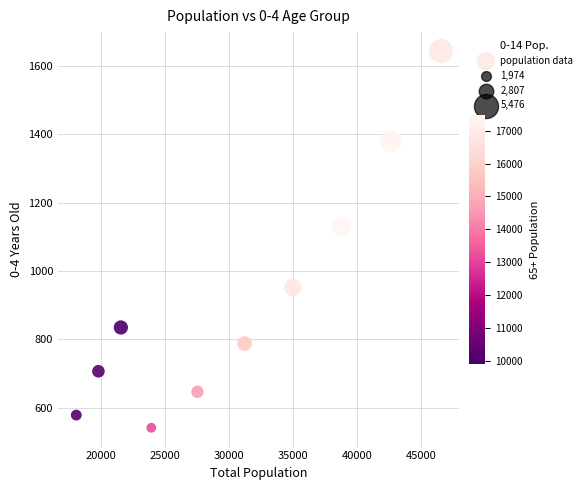

What is the average Y value?

920